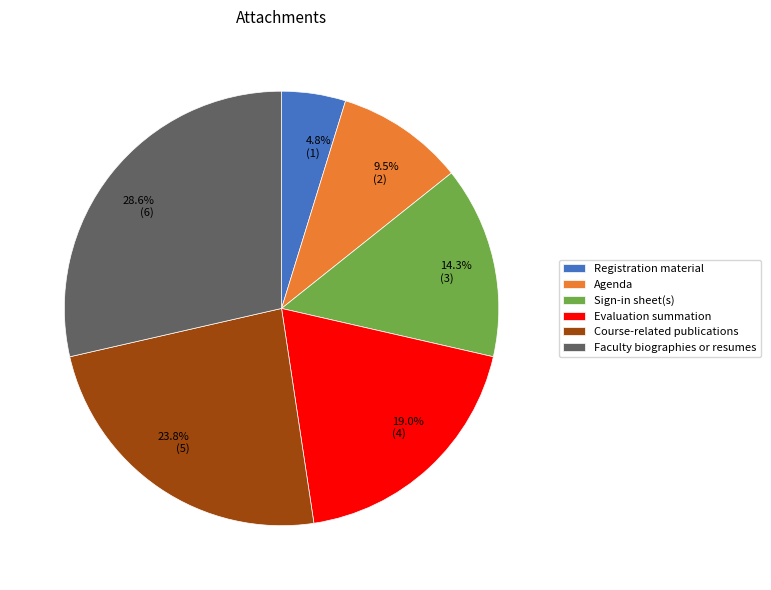

What percentage is the Faculty biographies or resumes slice, to the nearest percent?

29%